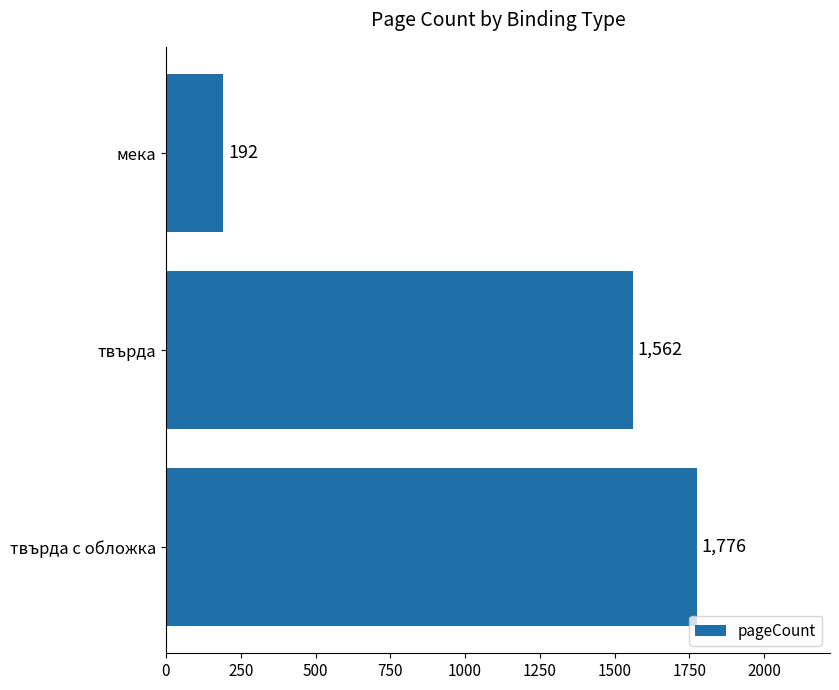

Count the values in the range 192 to 1776.

3